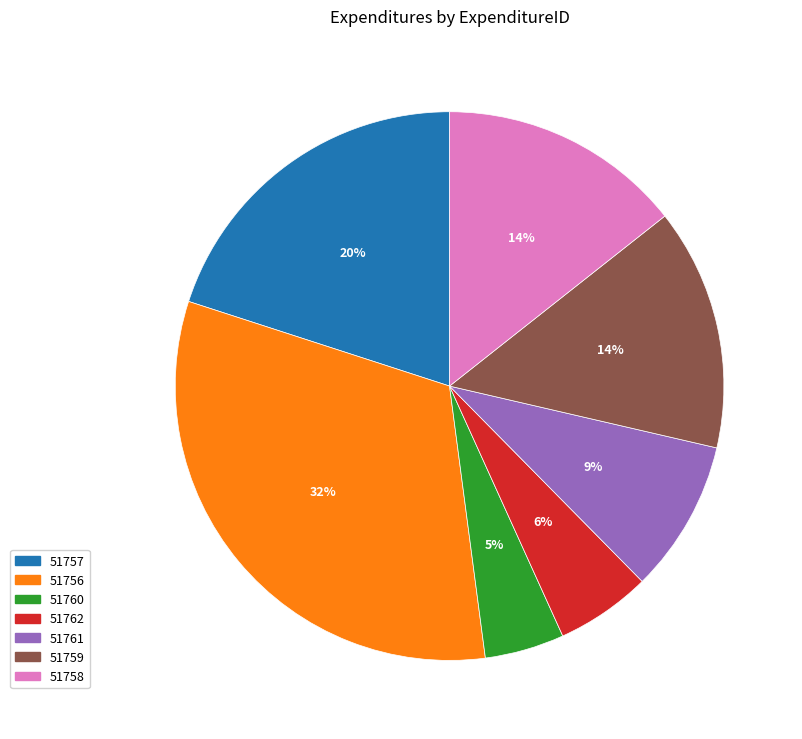

Is the sum of 51757 and 51759 greater than half?

No